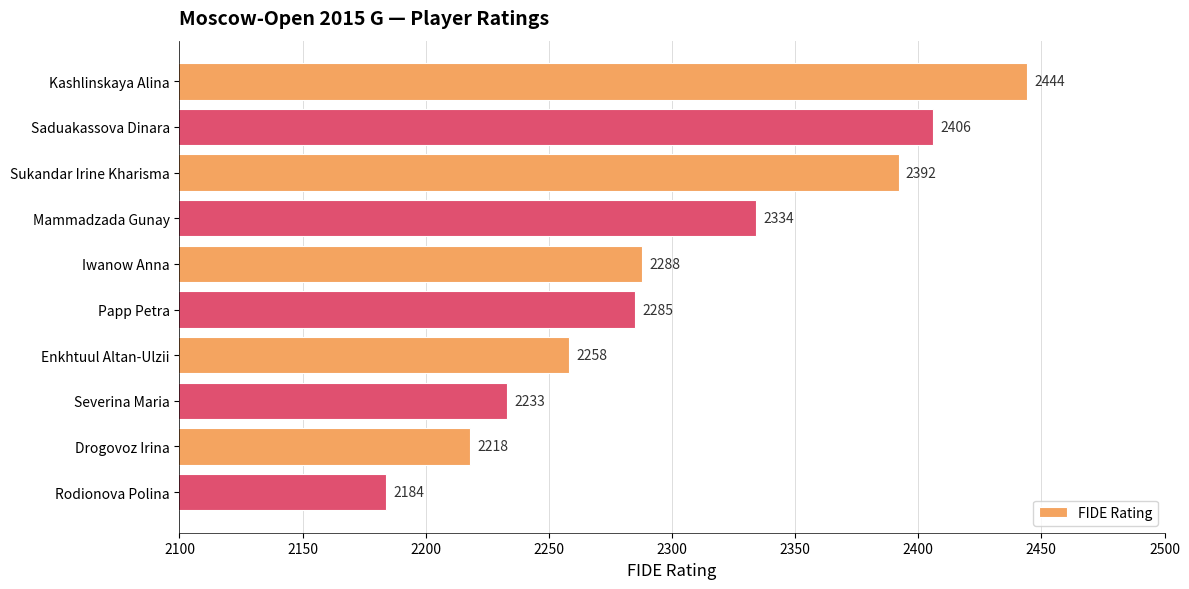

Rank the categories by value from highest to lowest.

Kashlinskaya Alina, Saduakassova Dinara, Sukandar Irine Kharisma, Mammadzada Gunay, Iwanow Anna, Papp Petra, Enkhtuul Altan-Ulzii, Severina Maria, Drogovoz Irina, Rodionova Polina